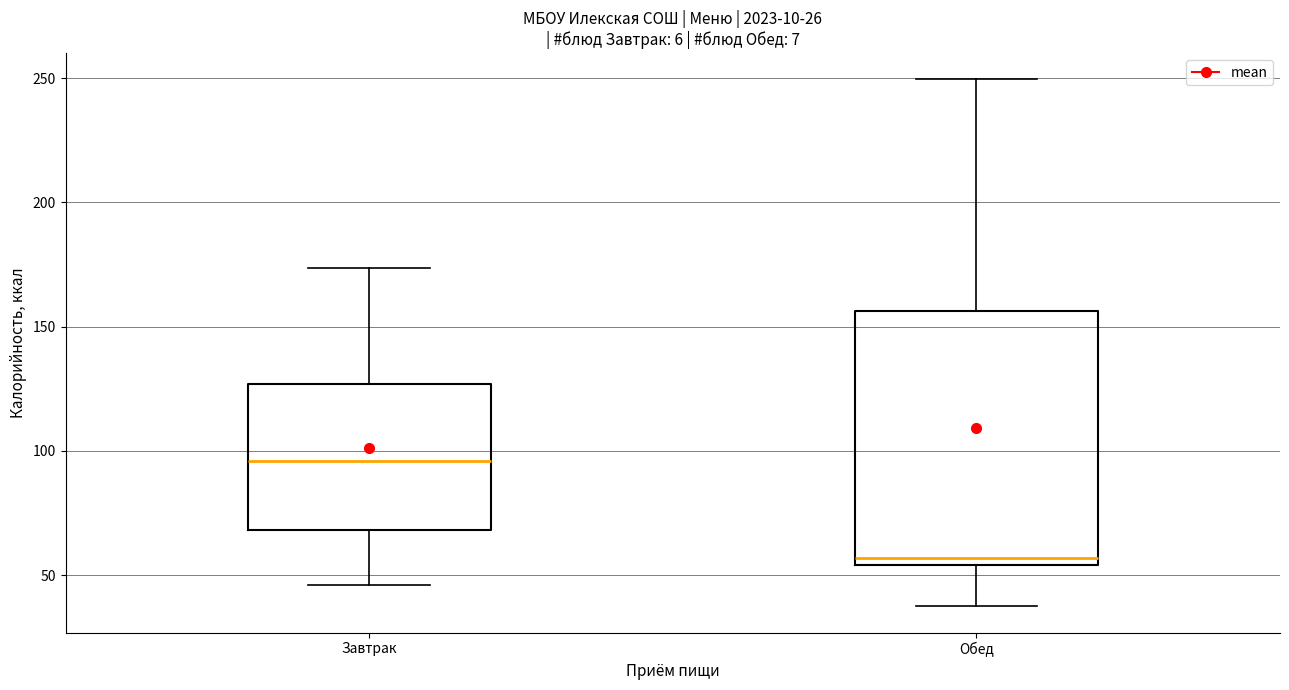

Reading left to right, read every box against the y-axis: the position of its median line, the range the box covers, and the ends of its whiskers. The values are not printed on the chart, so give them approximately, as read against the axis.

Завтрак: median 95, box 70 to 125, whiskers 45 to 175
Обед: median 55 (just above the box's lower edge), box 55 to 155, whiskers 40 to 250